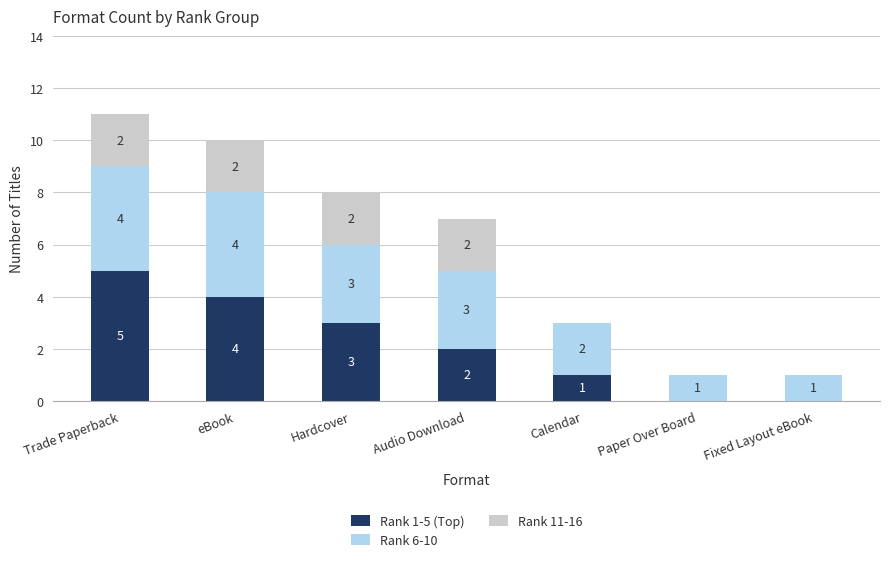

Is it true that Rank 1-5 (Top) equals 4 at eBook?

True